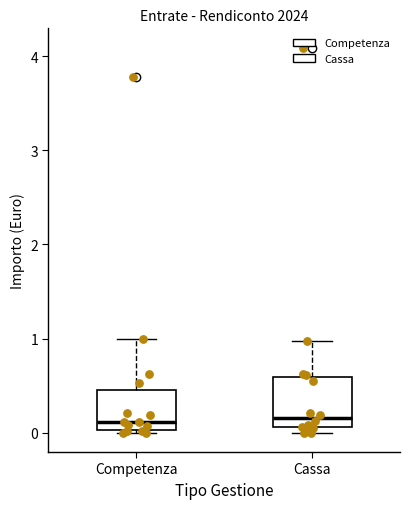

Where does the median line of the box for Competenza sit on the y-axis? The values are not printed on the chart, so give them approximately, as read against the axis.

0.1